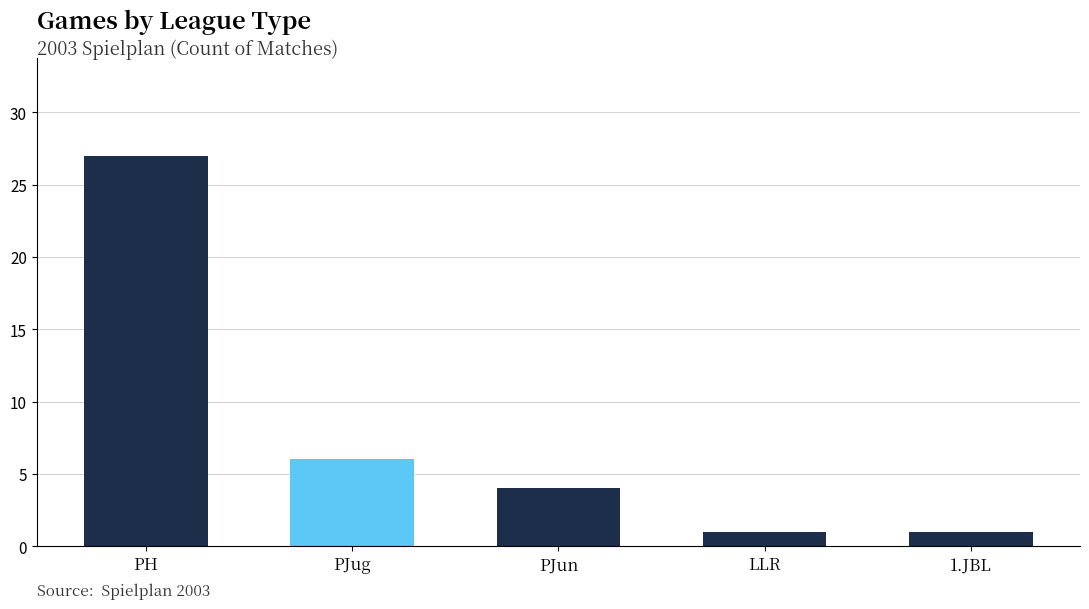

What is the ratio of the value at PJug to the value at 1.JBL?

6.0